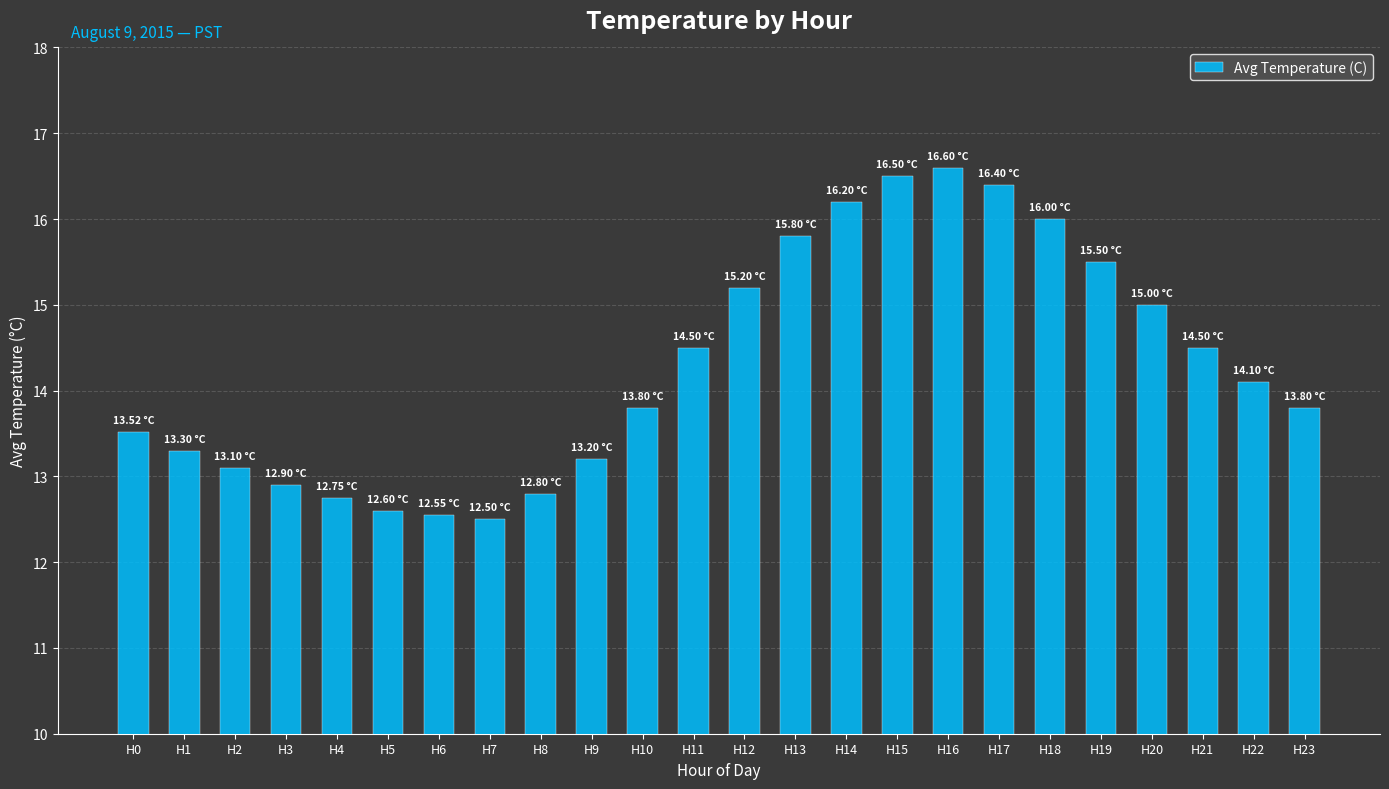

What is the maximum value shown in the chart?

16.6